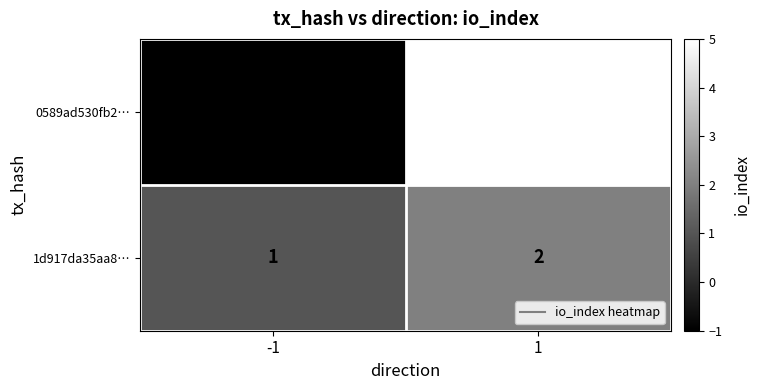

Reading right to left, transcribe all the data shown in this chart.

0589ad530fb2…: 5	-1
1d917da35aa8…: 2	1